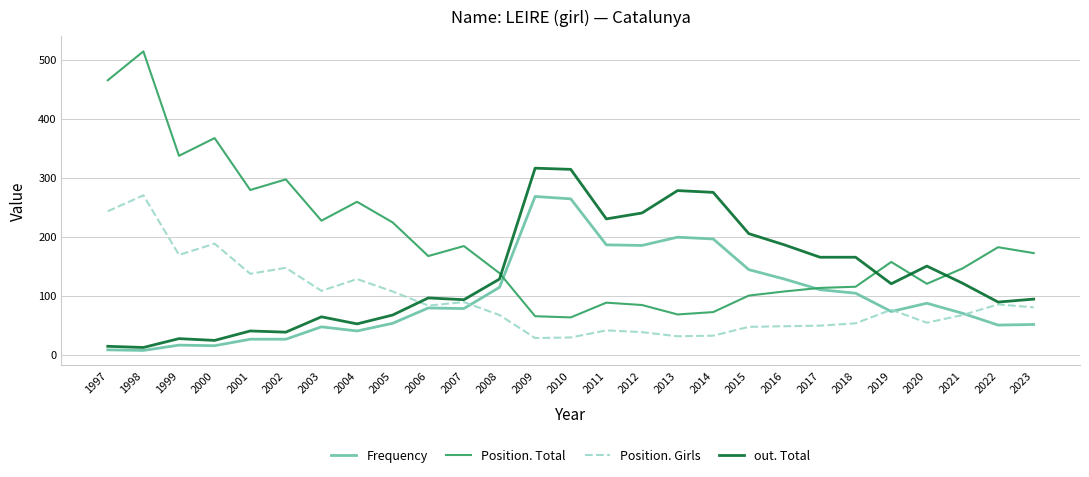

Which series has the largest total across all categories?

Position. Total